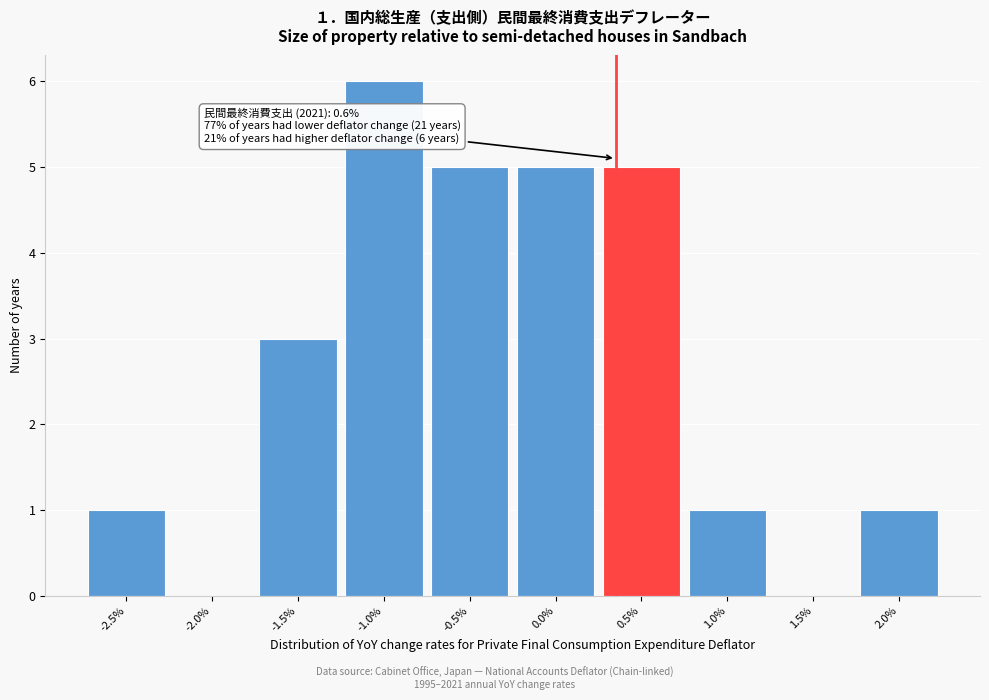

Reading right to left, what are all the values shown in this chart?

2.0%=1	1.5%=0	1.0%=1	0.5%=5	0.0%=5	-0.5%=5	-1.0%=6	-1.5%=3	-2.0%=0	-2.5%=1